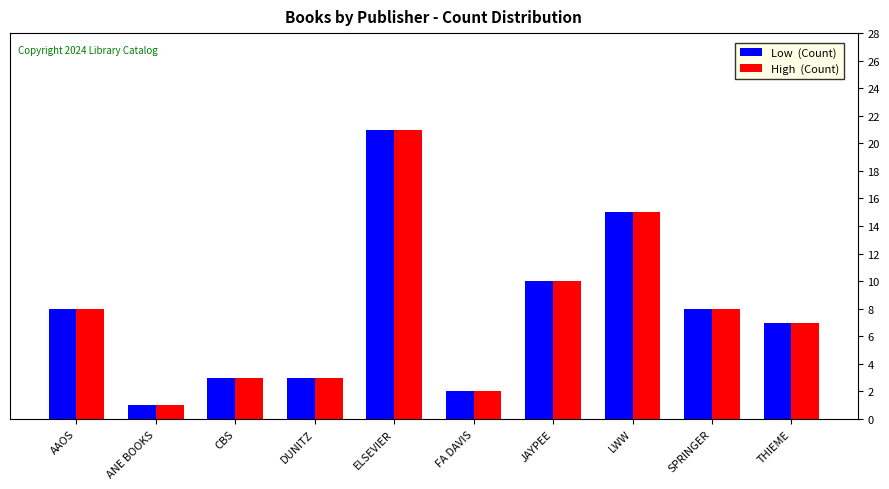

Which category has the lowest value across all series?

ANE BOOKS